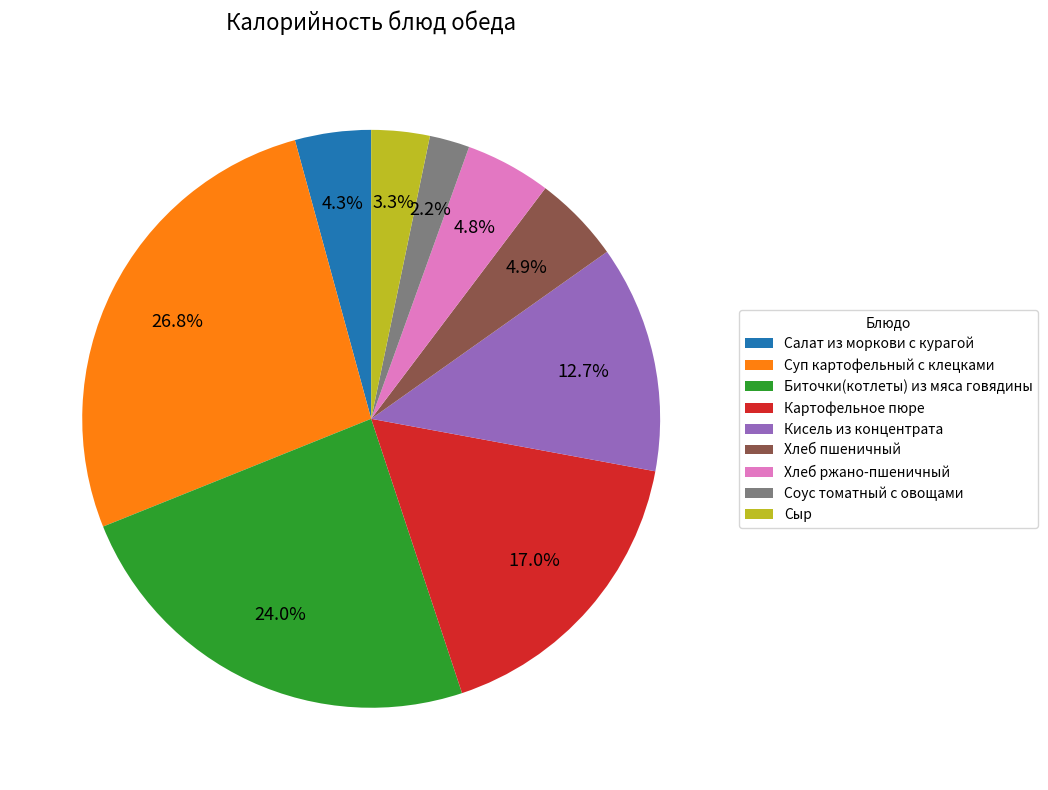

What portion of the pie excludes Хлеб ржано-пшеничный?

95.2%